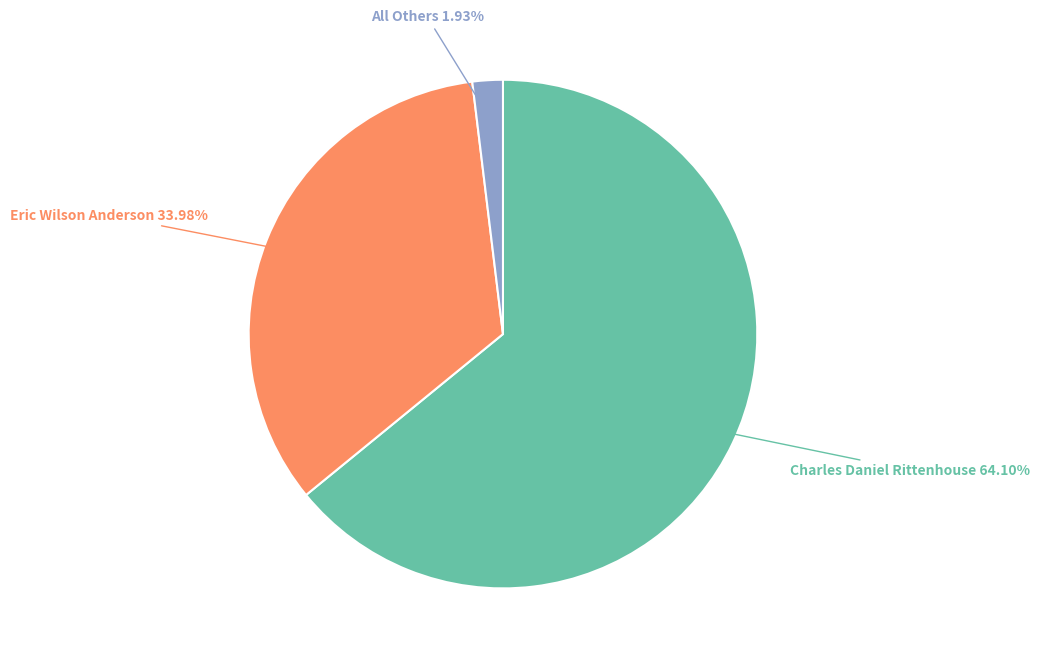

Does any single category account for the majority?

Yes